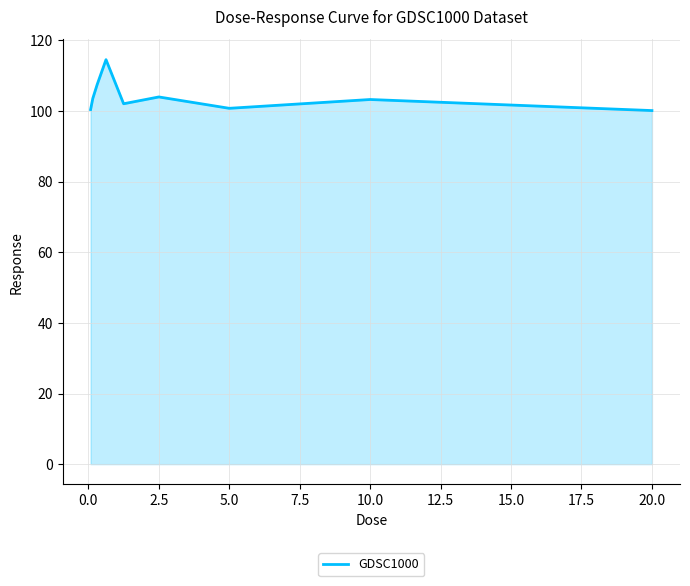

What is the greatest value displayed?

114.6